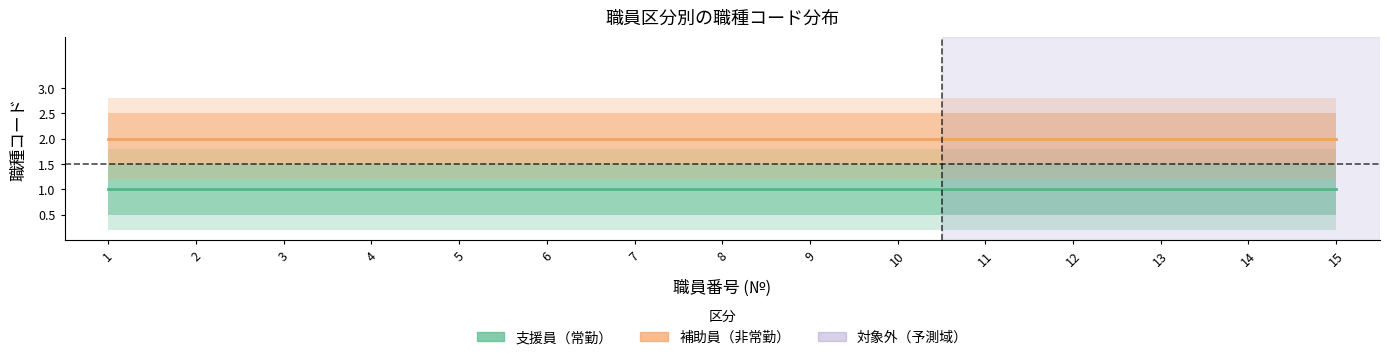

Reading left to right, list all the values displayed in this chart.

支援員（常勤）: 1	1	1	1	1	1	1	1	1	1	1	1	1	1	1
補助員（非常勤）: 2	2	2	2	2	2	2	2	2	2	2	2	2	2	2